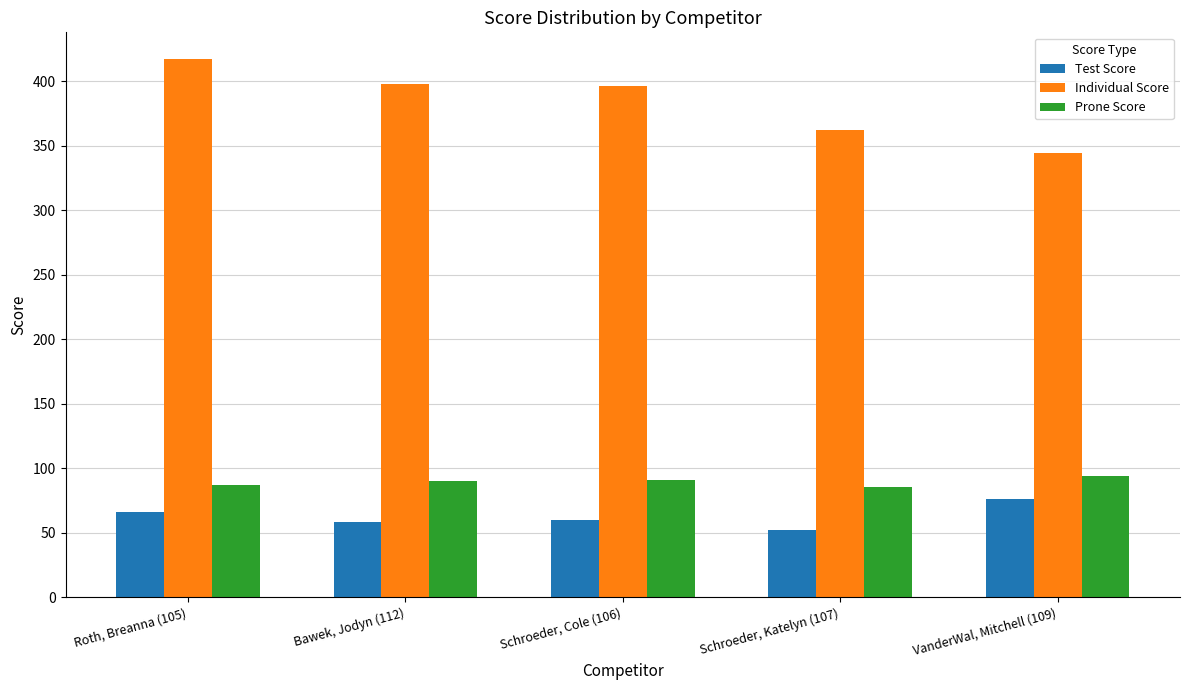

What is the maximum value for Test Score?

76